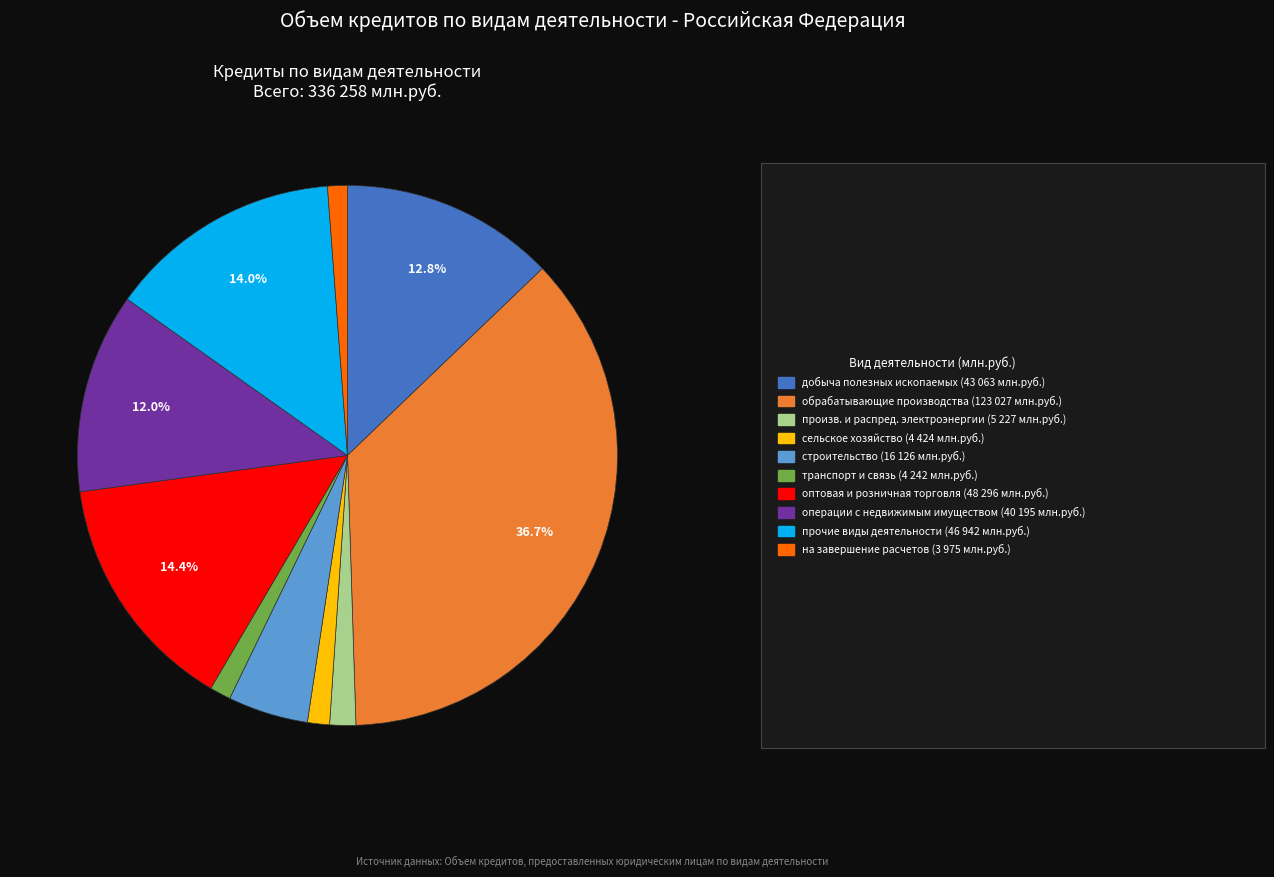

Does any single category account for the majority?

No